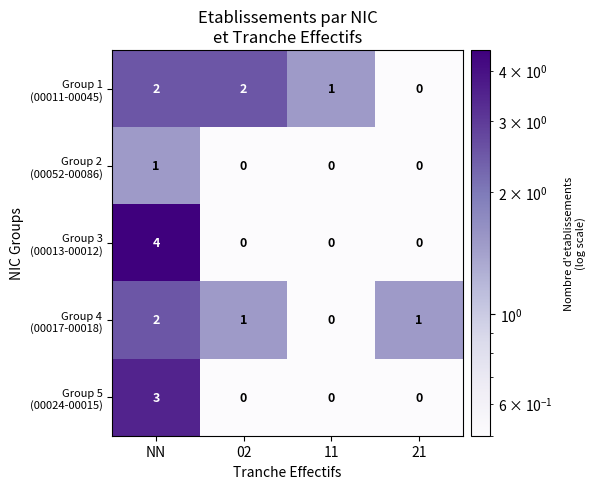

At which category is the sum across all series the highest?

NN